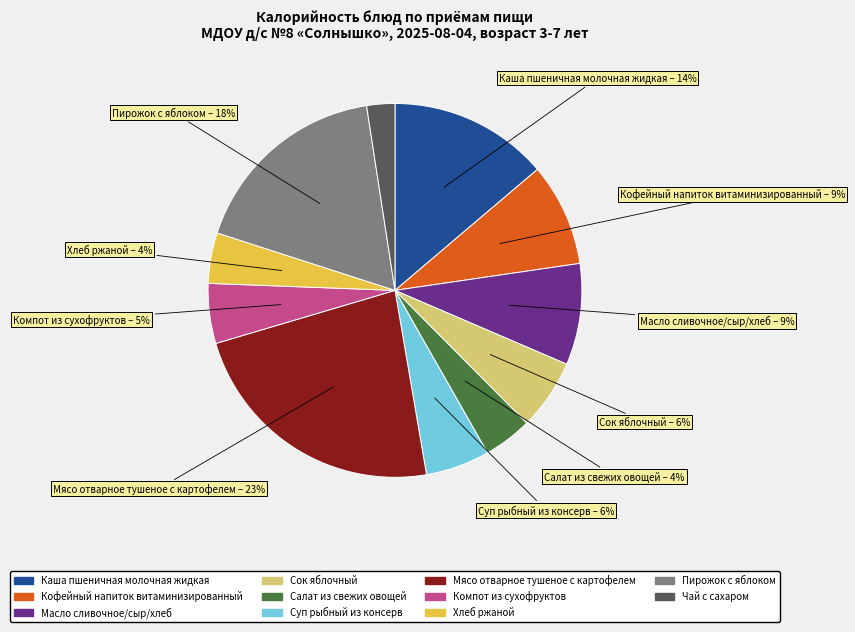

Is Компот из сухофруктов the majority of the pie?

No